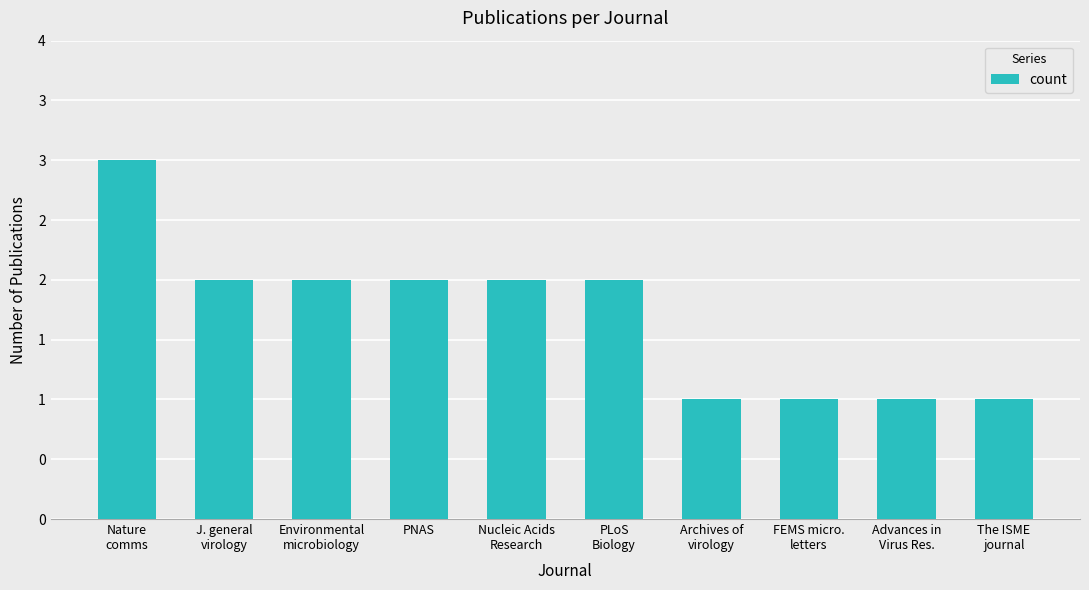

Does the chart contain any negative values?

No